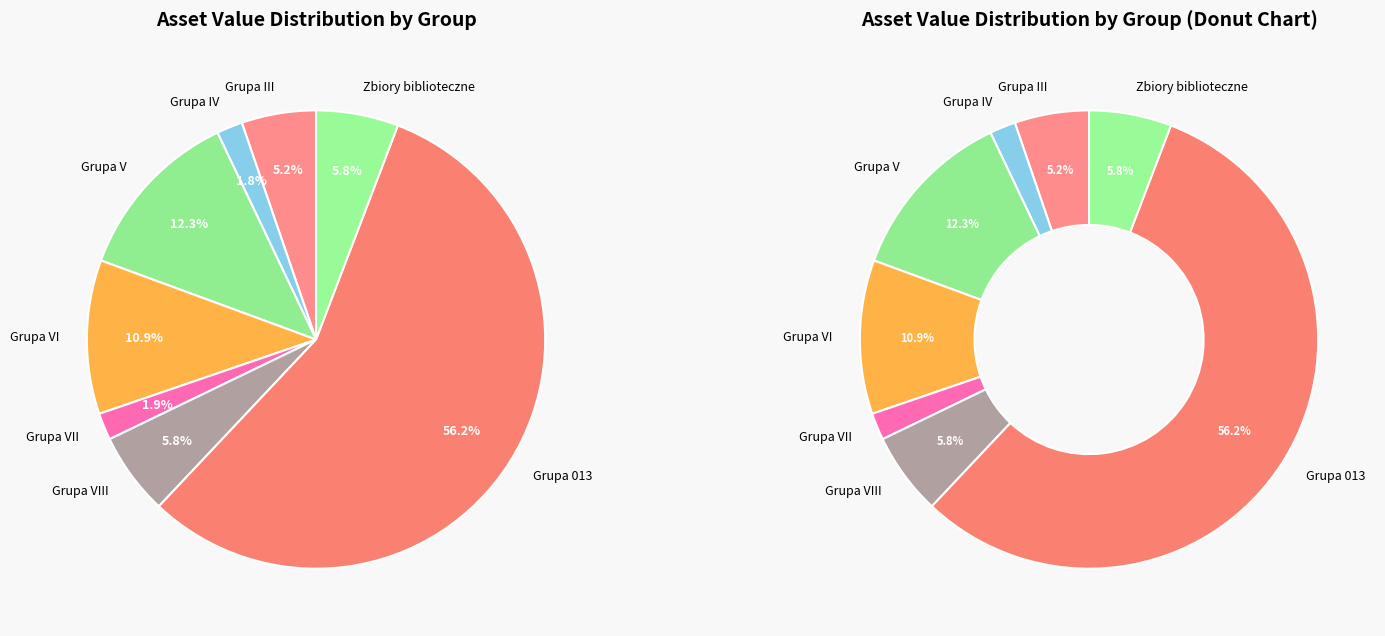

How many segments does this pie chart have?

8